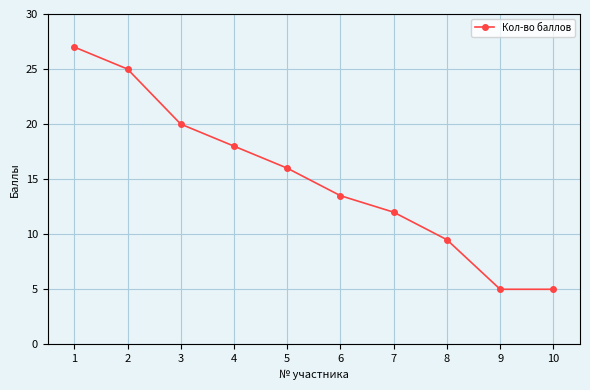

What is the sum of all values?

151.0